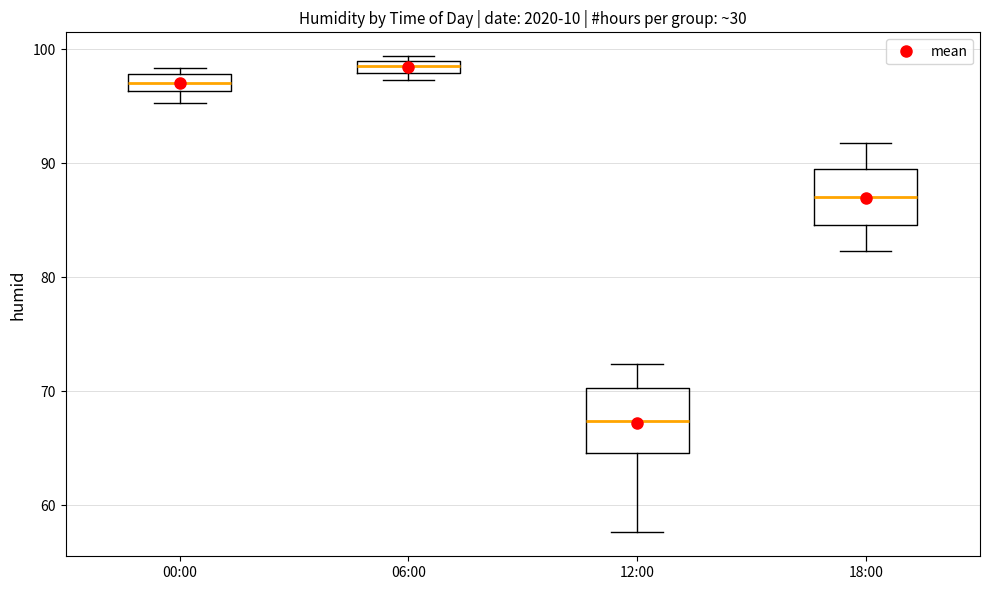

Where is the lower edge of the box for 06:00 on the y-axis? The values are not printed on the chart, so give them approximately, as read against the axis.

98